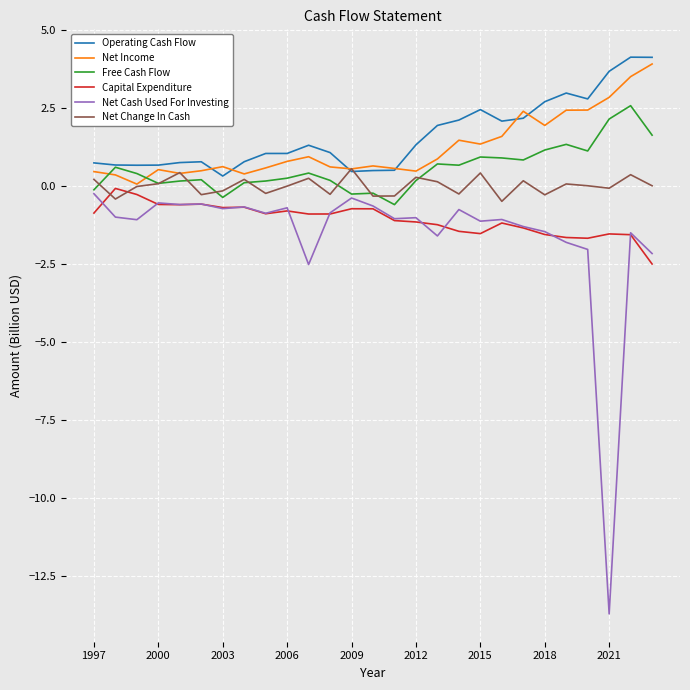

Which series has the widest spread of values?

Net Cash Used For Investing